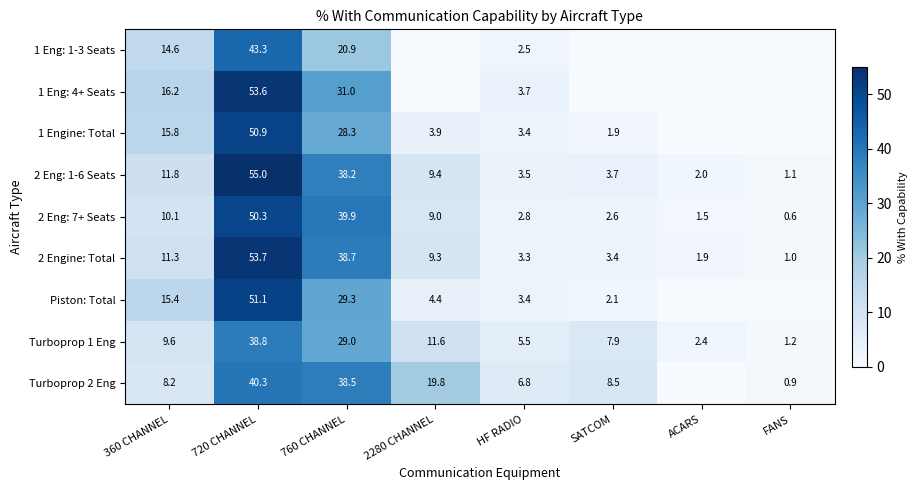

Where is 2 Engine: Total nearest to the value 27?

760 CHANNEL